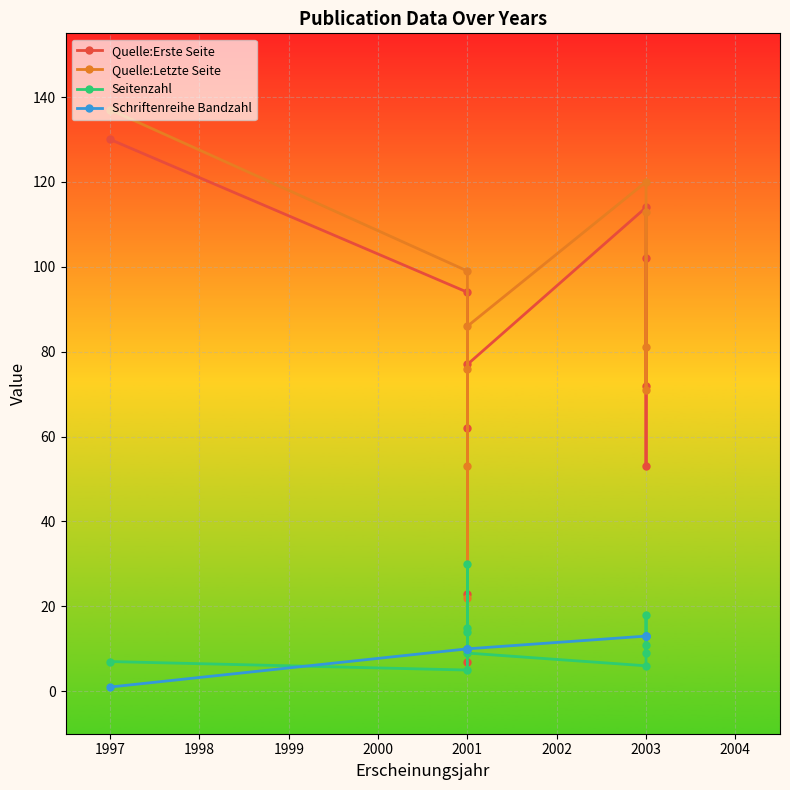

What is the value of the Seitenzahl point at the 5th from the left?

14